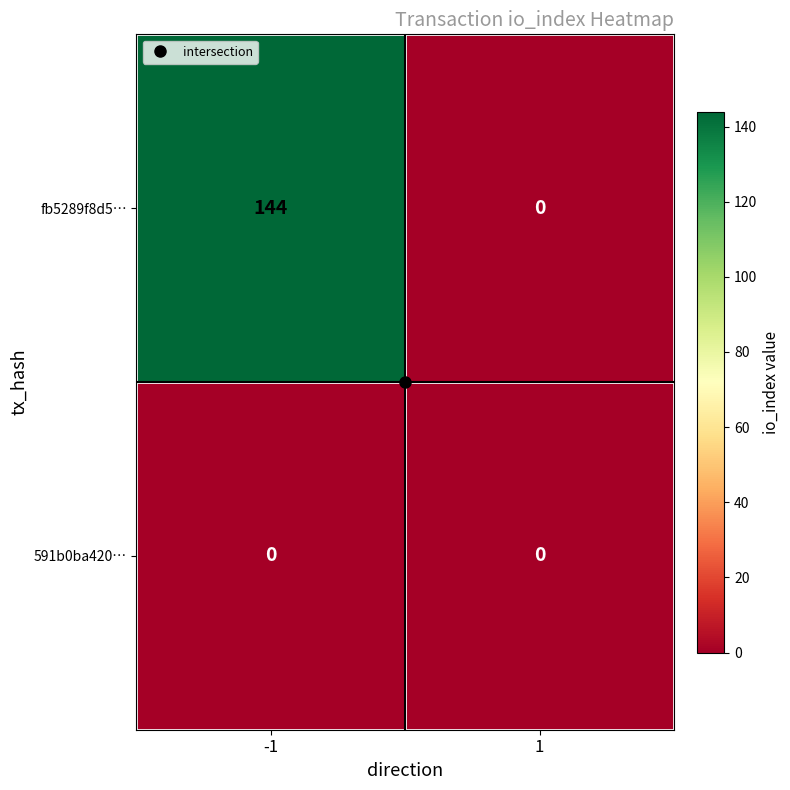

Is the value of 591b0ba420… at 1 greater than the value of fb5289f8d5… at -1?

No